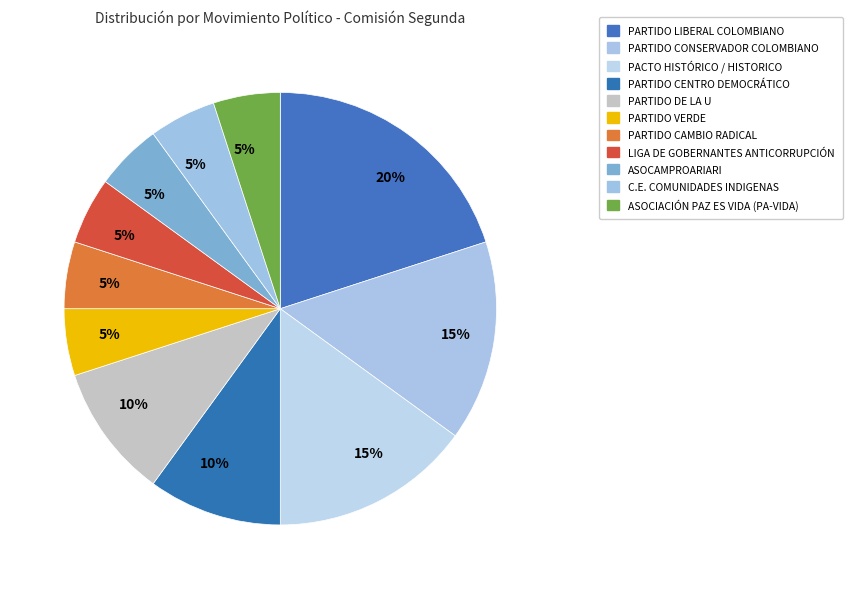

How many segments does this pie chart have?

11